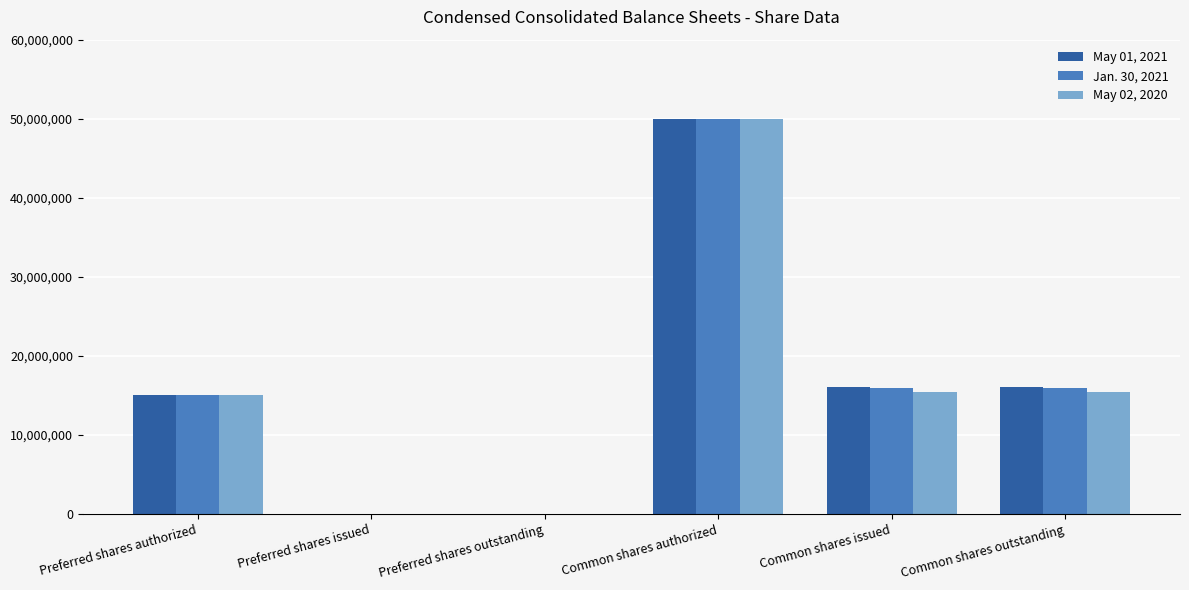

The value of May 02, 2020 at Preferred shares issued is 0. True or false?

True